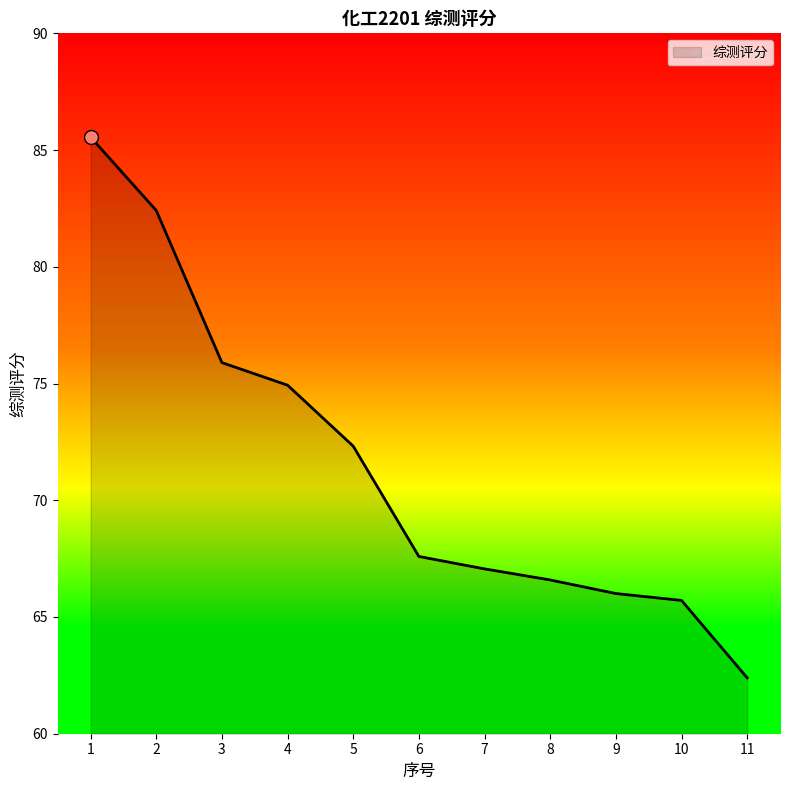

Between 8 and 1, which is larger?

1